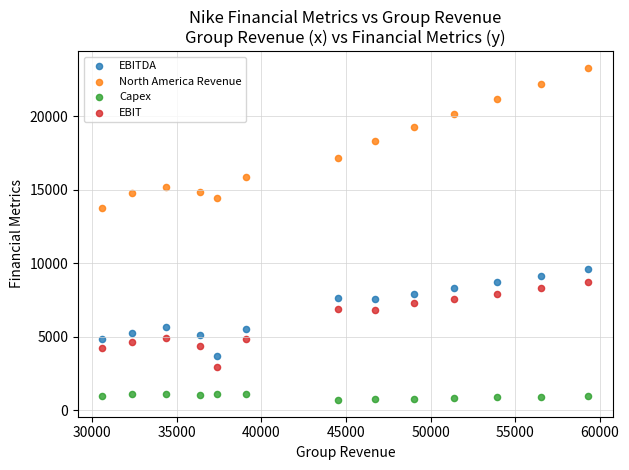

What are all the series names shown in the legend?

EBITDA, North America Revenue, Capex, EBIT